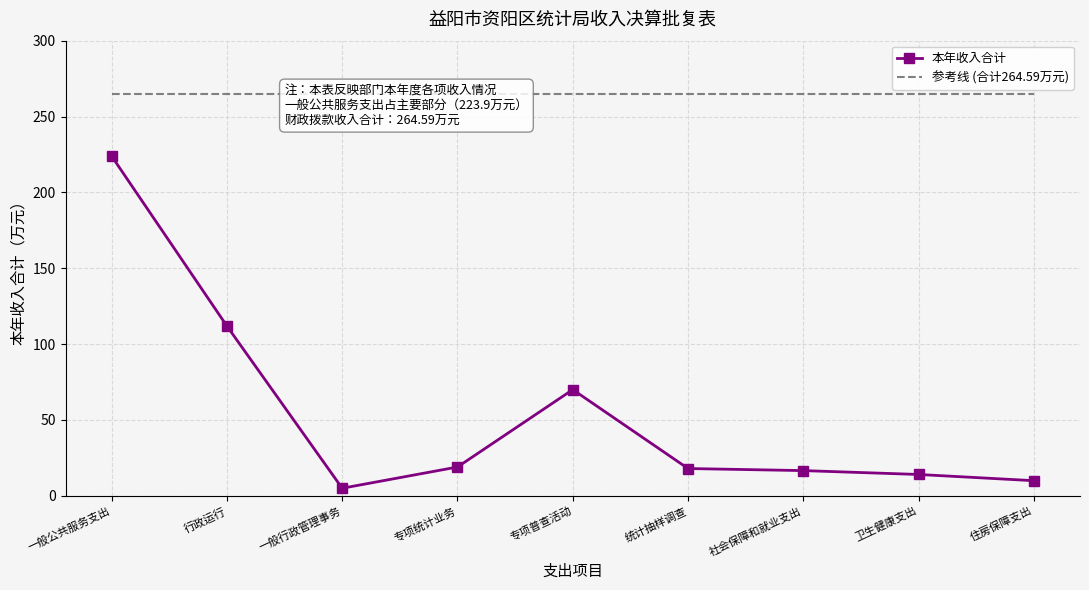

Which series has the largest range (max minus min)?

本年收入合计